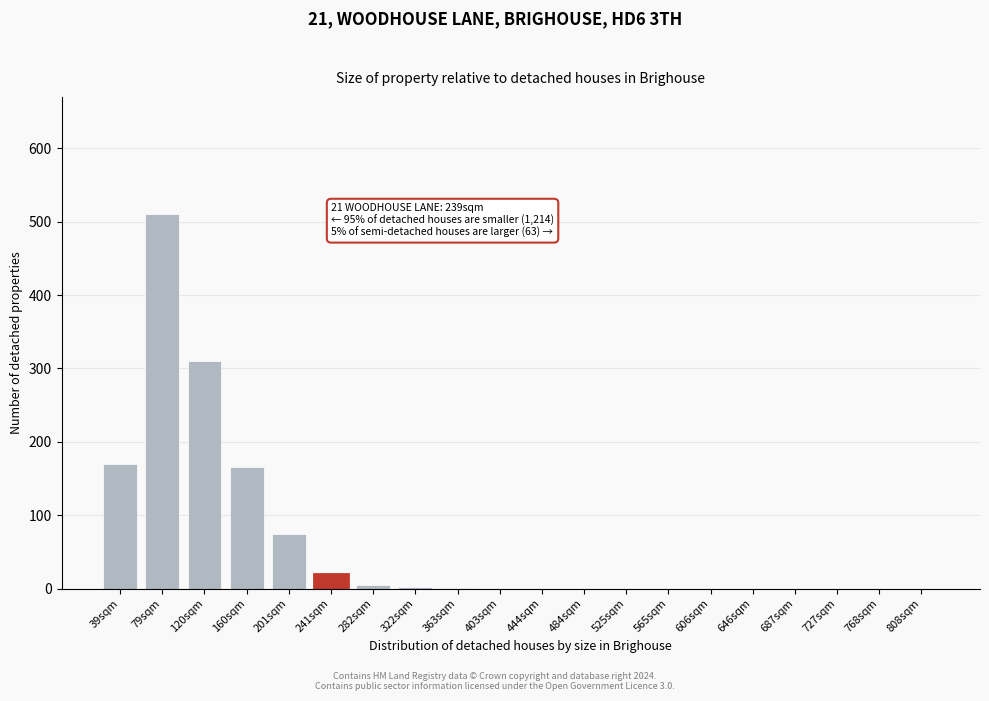

What is the sum of the values at 241sqm and 727sqm?

20